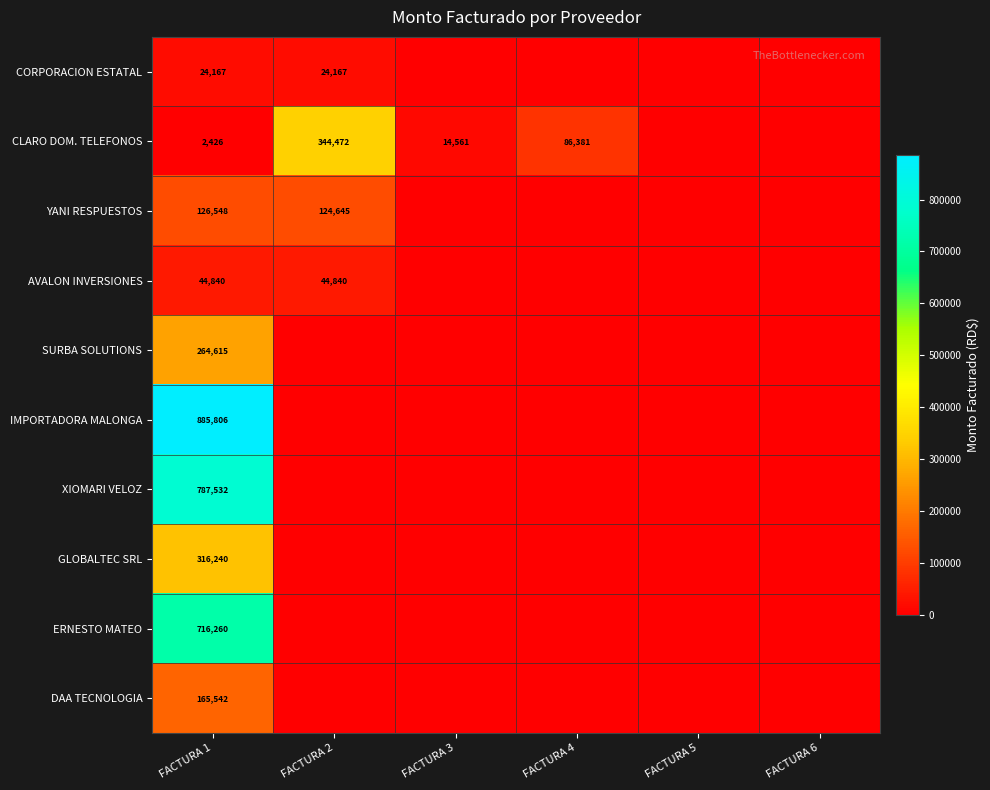

At FACTURA 1, list the series in order from largest to smallest.

IMPORTADORA MALONGA, XIOMARI VELOZ, ERNESTO MATEO, GLOBALTEC SRL, SURBA SOLUTIONS, DAA TECNOLOGIA, YANI RESPUESTOS, AVALON INVERSIONES, CORPORACION ESTATAL, CLARO DOM. TELEFONOS